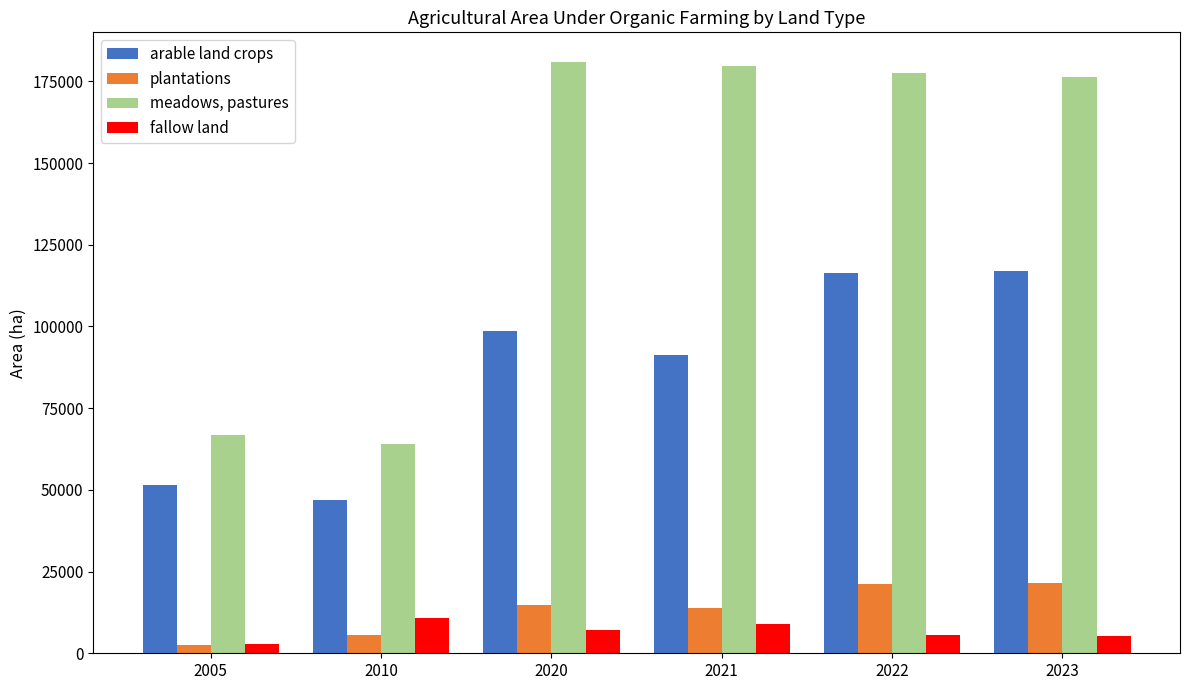

Does the chart contain any negative values?

No